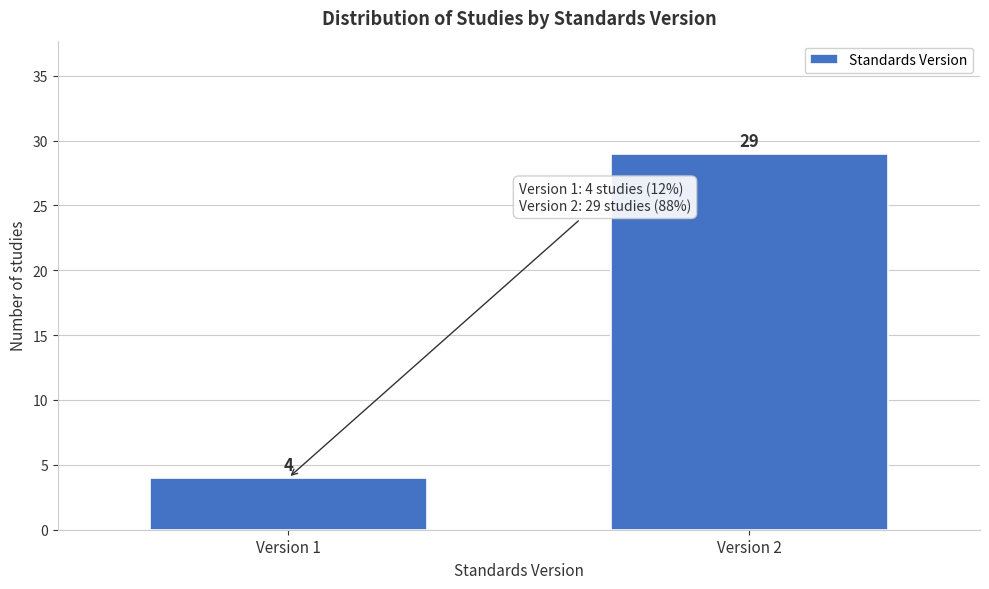

Reading right to left, what are all the values shown in this chart?

Version 2=29	Version 1=4